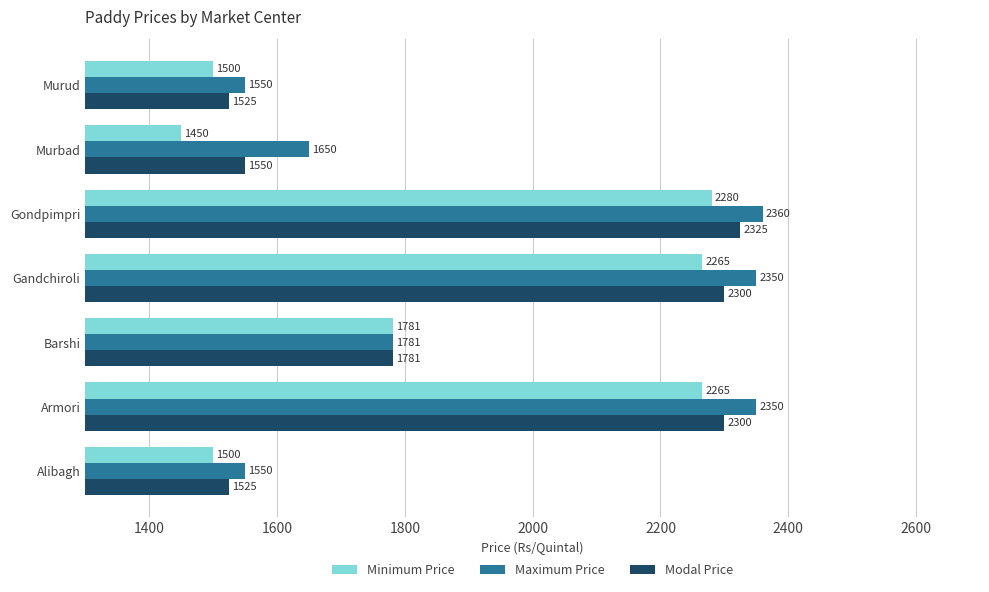

Which series has the largest total across all categories?

Maximum Price